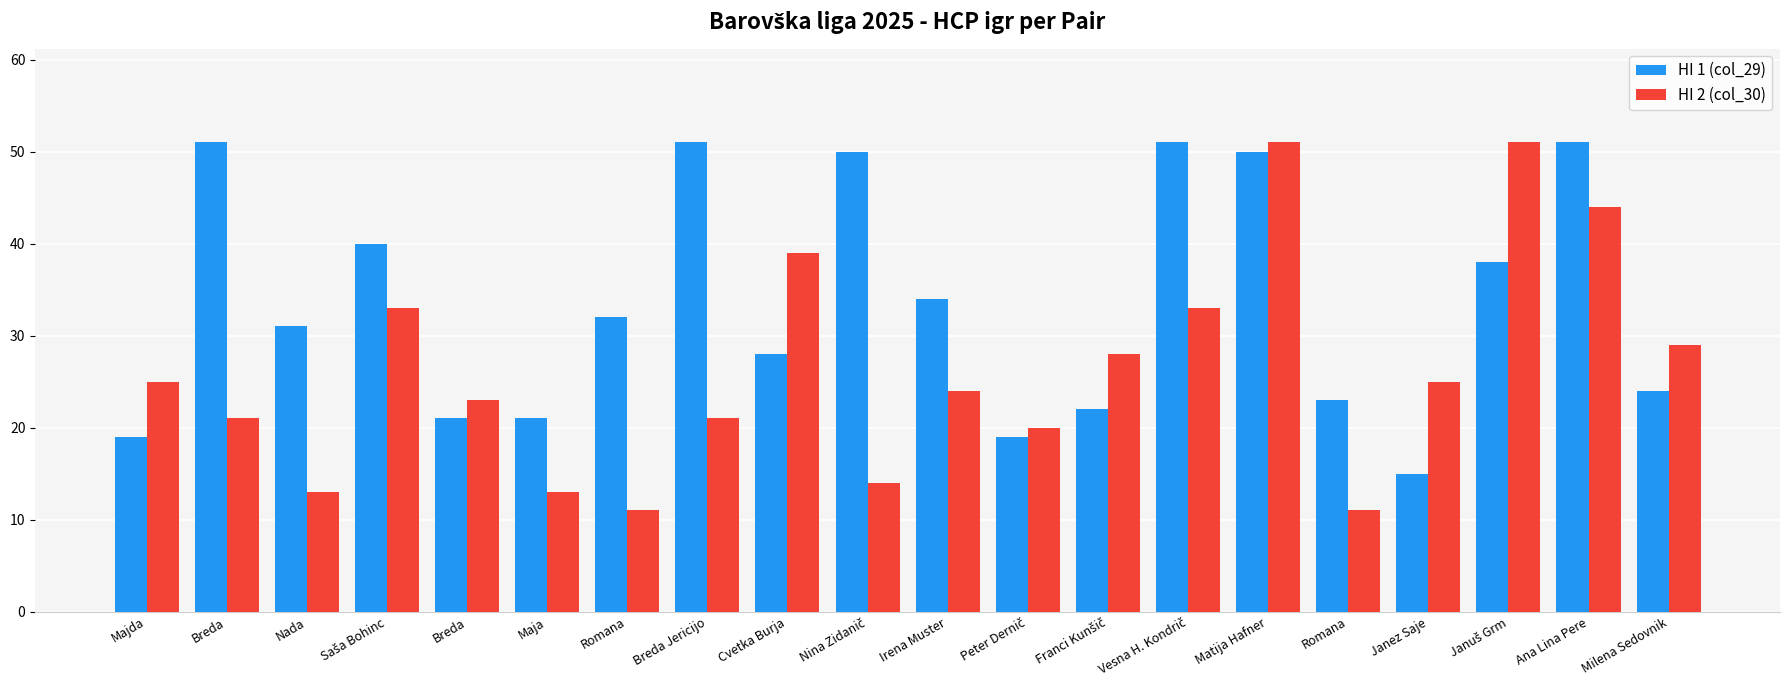

The value of HI 1 (col_29) at Ana Lina Pere is 21. True or false?

False